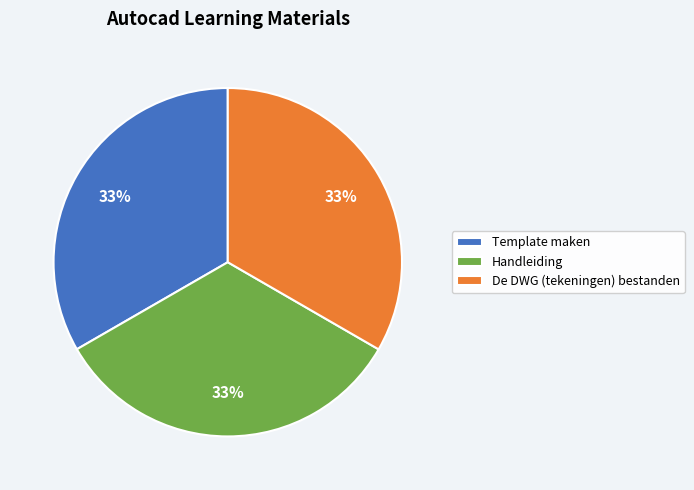

Is it true that Template maken is 33% of the pie?

True